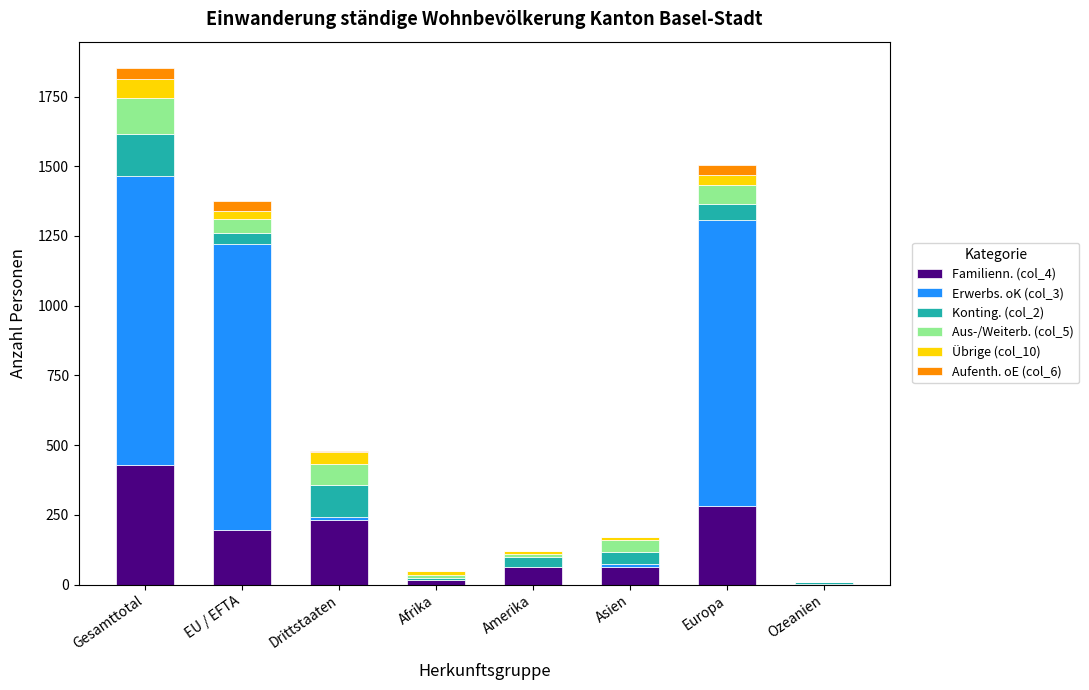

Which category has the highest value in the Familienn. (col_4) series?

Gesamttotal